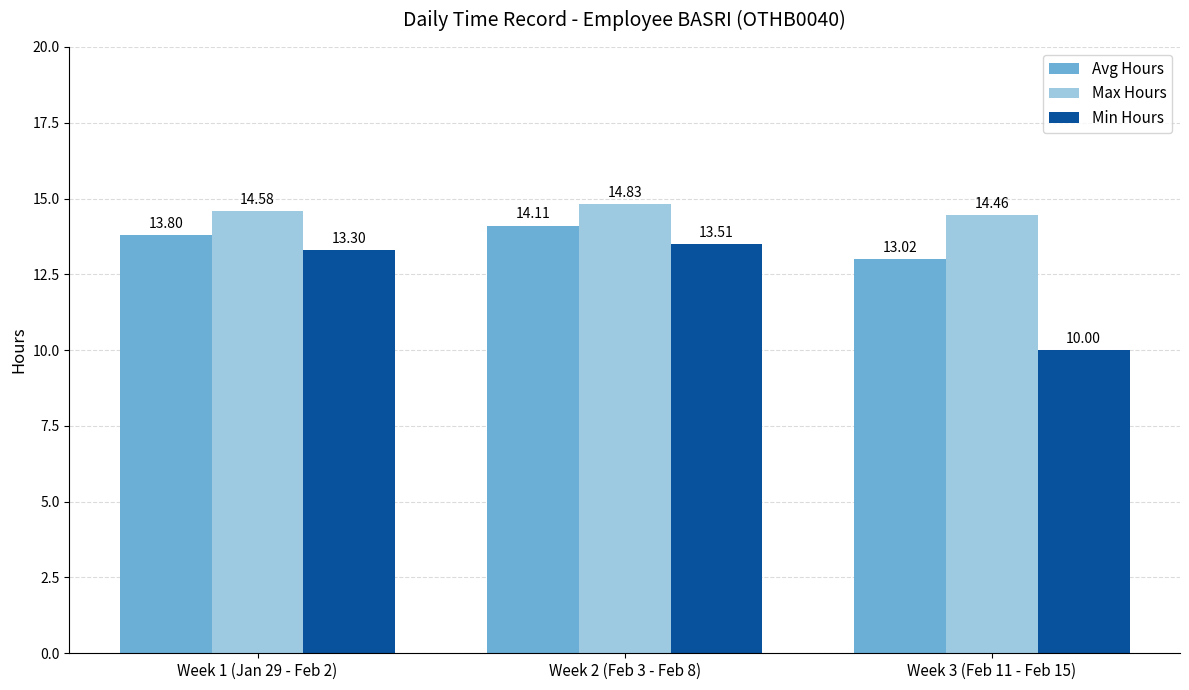

Does the chart contain any negative values?

No